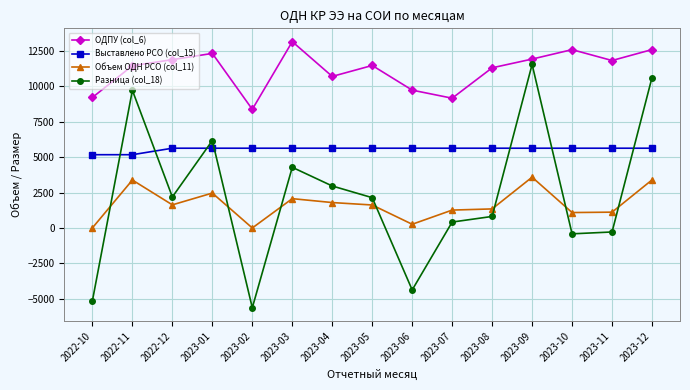

True or false: Объем ОДН РСО (col_11) has more than 0 points higher than both neighbors.

True